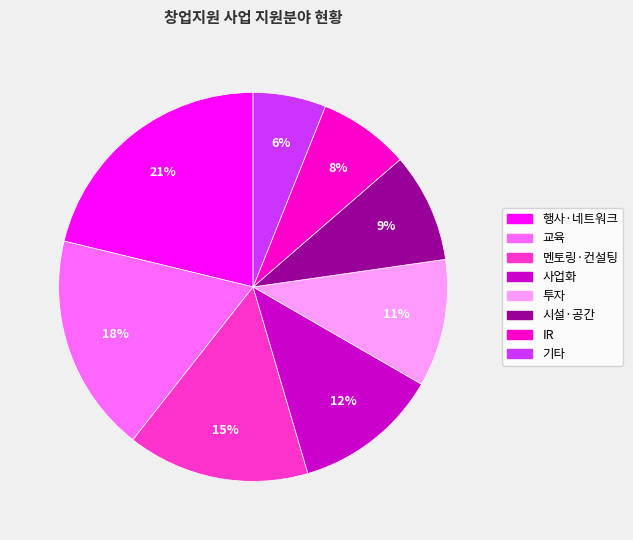

Which slice is the smallest?

기타